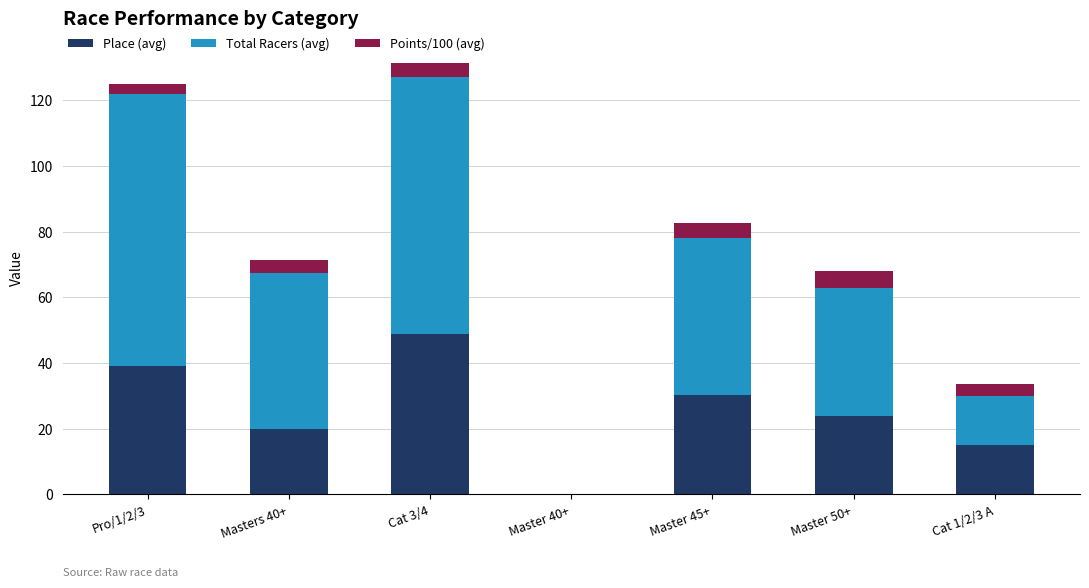

What is the total value across all series at Master 50+?

68.0